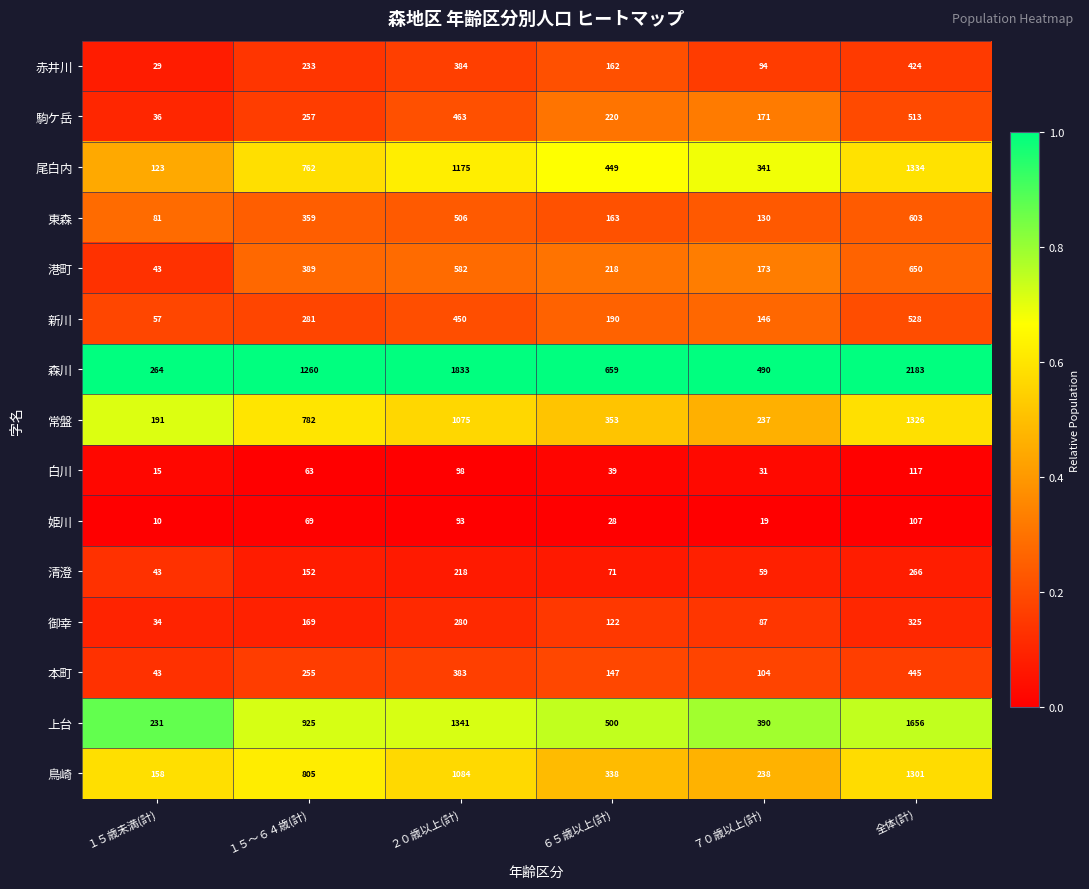

Which series changed the most between １５～６４歳(計) and ７０歳以上(計)?

森川